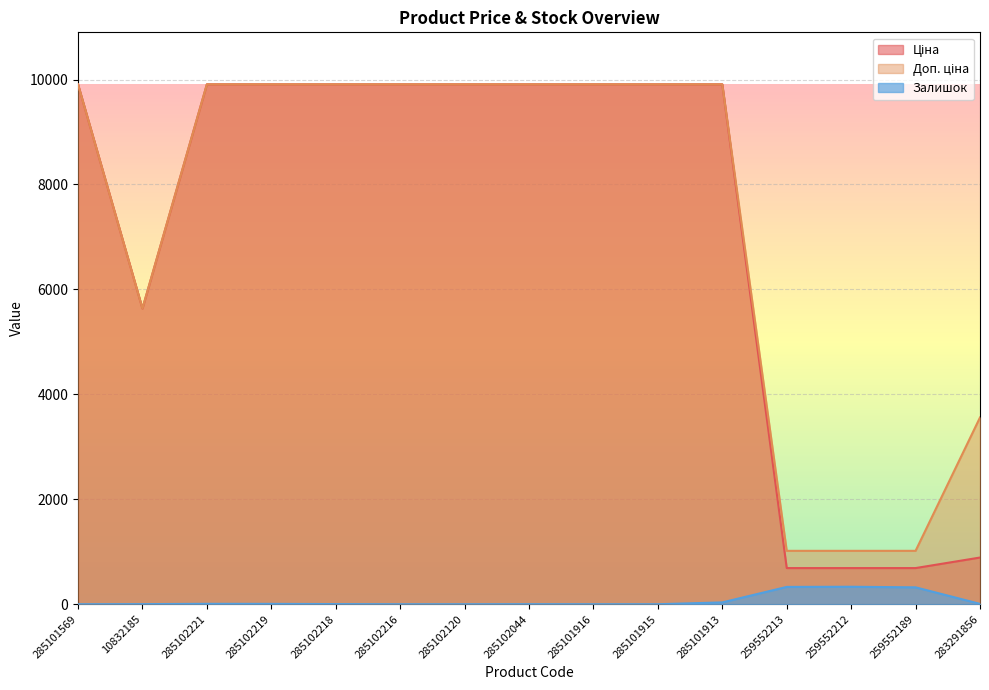

What is the sum of the Ціна values at 259552189 and 285102120?

10597.6